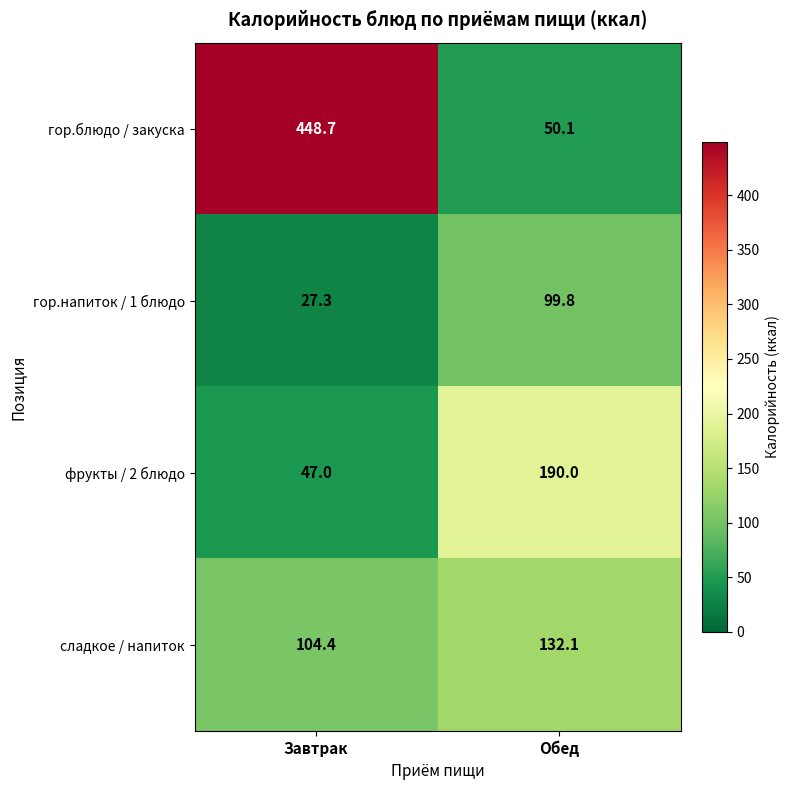

How many series are shown in this chart?

4